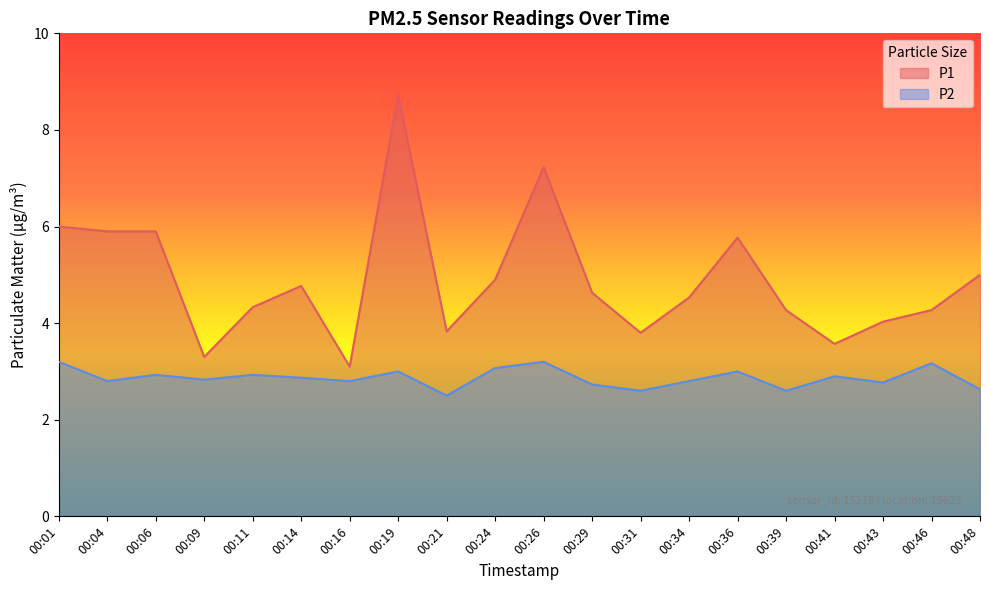

Reading right to left, list all the values displayed in this chart.

P1: 00:48=5.0	00:46=4.3	00:43=4.0	00:41=3.6	00:39=4.3	00:36=5.8	00:34=4.5	00:31=3.8	00:29=4.6	00:26=7.2	00:24=4.9	00:21=3.8	00:19=8.7	00:16=3.1	00:14=4.8	00:11=4.3	00:09=3.3	00:06=5.9	00:04=5.9	00:01=6.0
P2: 00:48=2.6	00:46=3.2	00:43=2.8	00:41=2.9	00:39=2.6	00:36=3.0	00:34=2.8	00:31=2.6	00:29=2.7	00:26=3.2	00:24=3.1	00:21=2.5	00:19=3.0	00:16=2.8	00:14=2.9	00:11=2.9	00:09=2.8	00:06=2.9	00:04=2.8	00:01=3.2